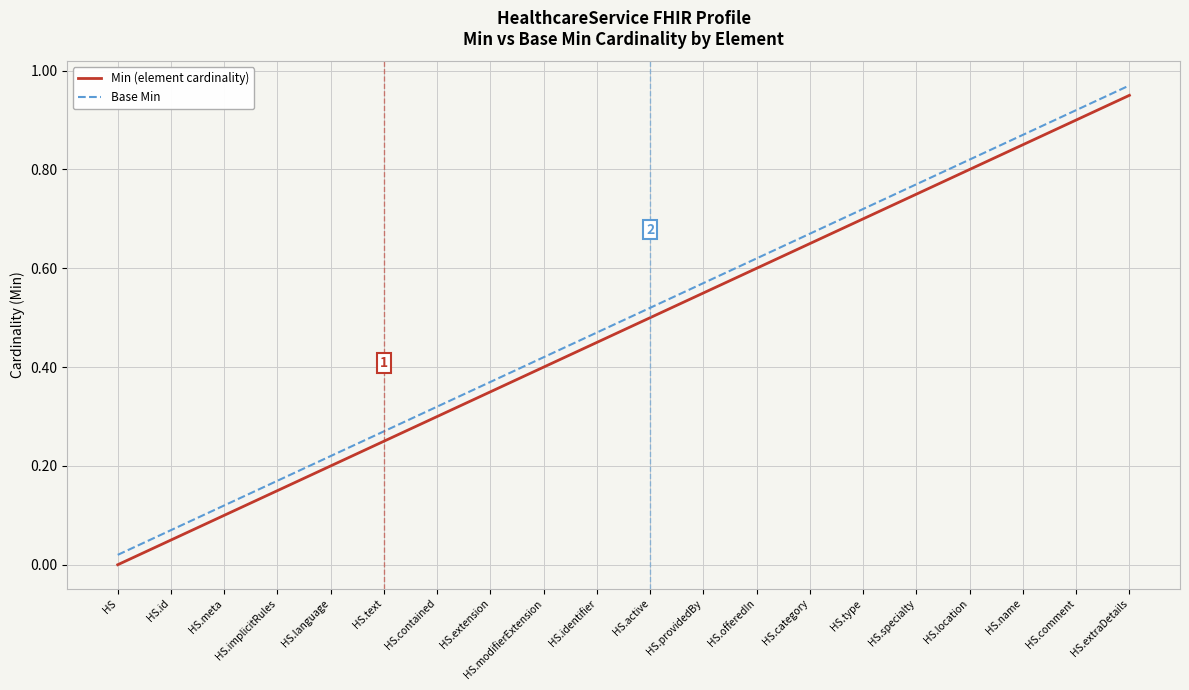

What are all the series names shown in the legend?

Min (element cardinality), Base Min